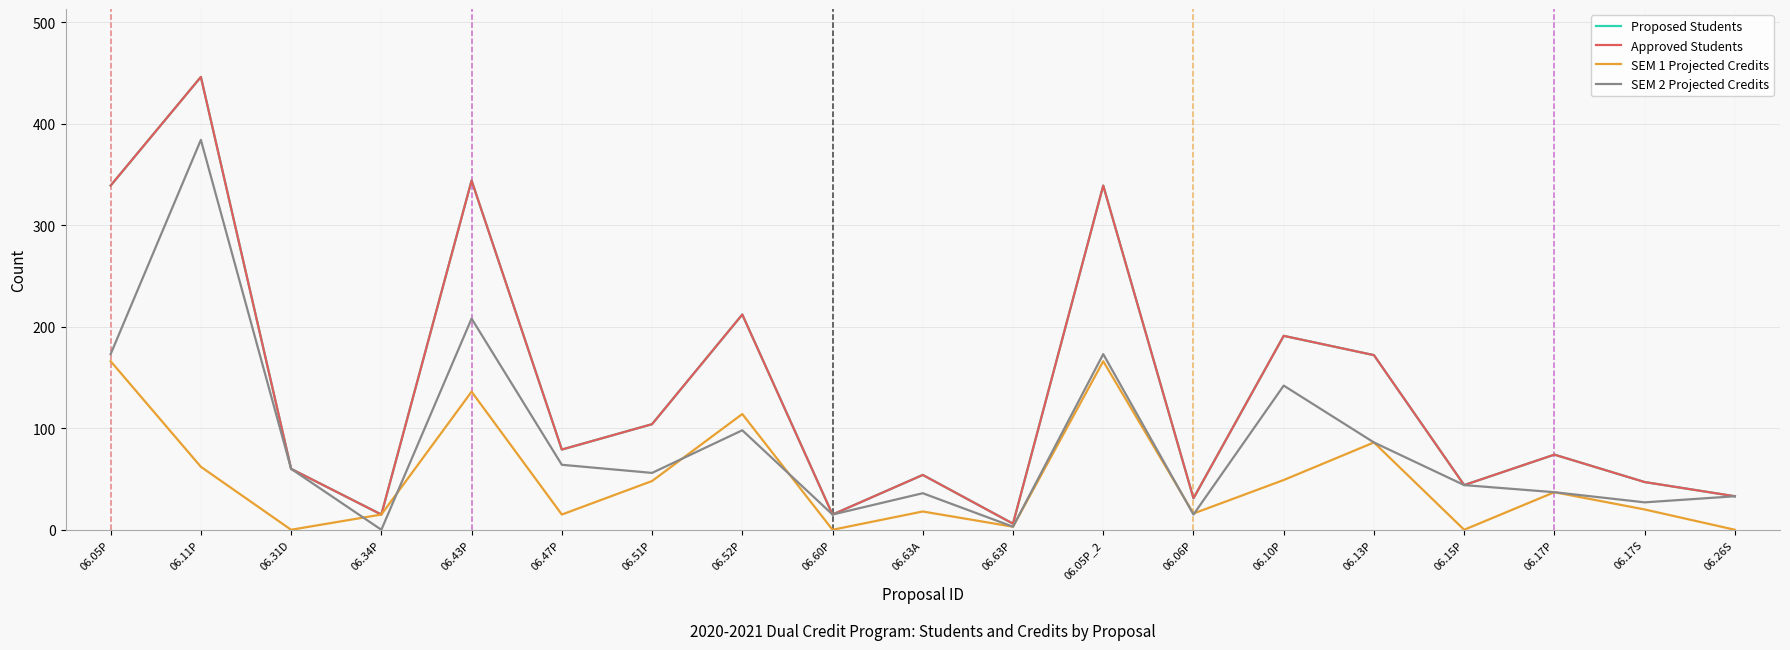

Where do SEM 1 Projected Credits and SEM 2 Projected Credits first cross each other?

06.31D and 06.34P